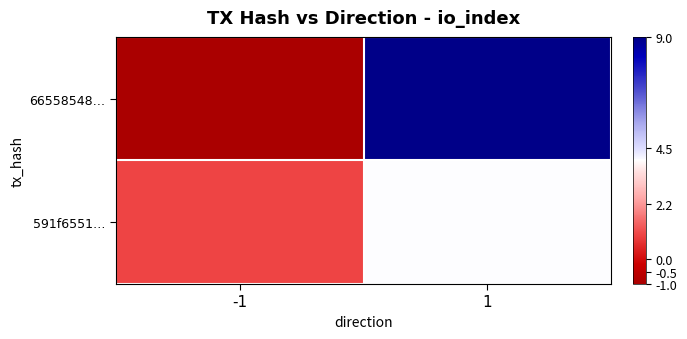

What is the maximum value shown in the chart?

9